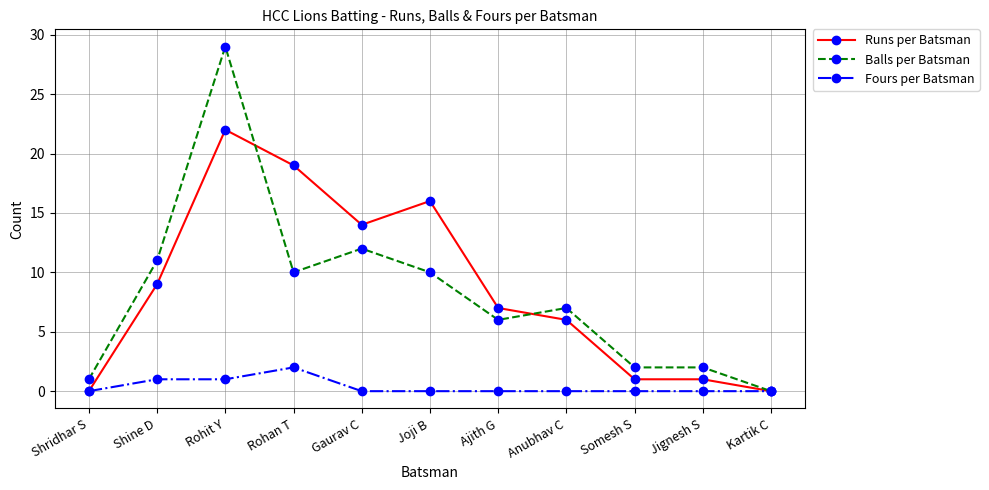

Rank the series at Shine D from lowest to highest value.

Fours per Batsman, Runs per Batsman, Balls per Batsman